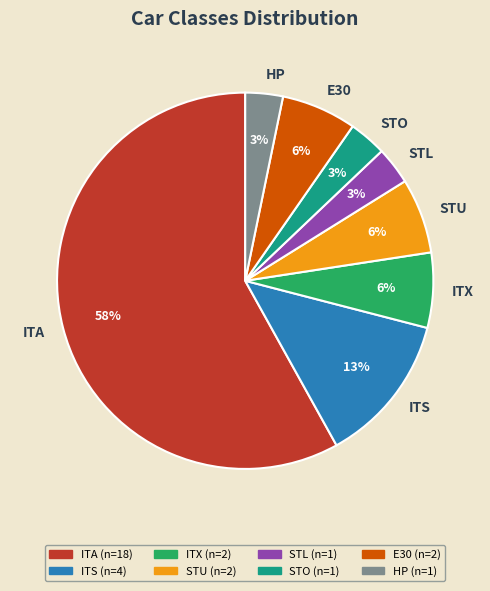

Approximately how many times larger is the value at STU compared to STO?

2.0